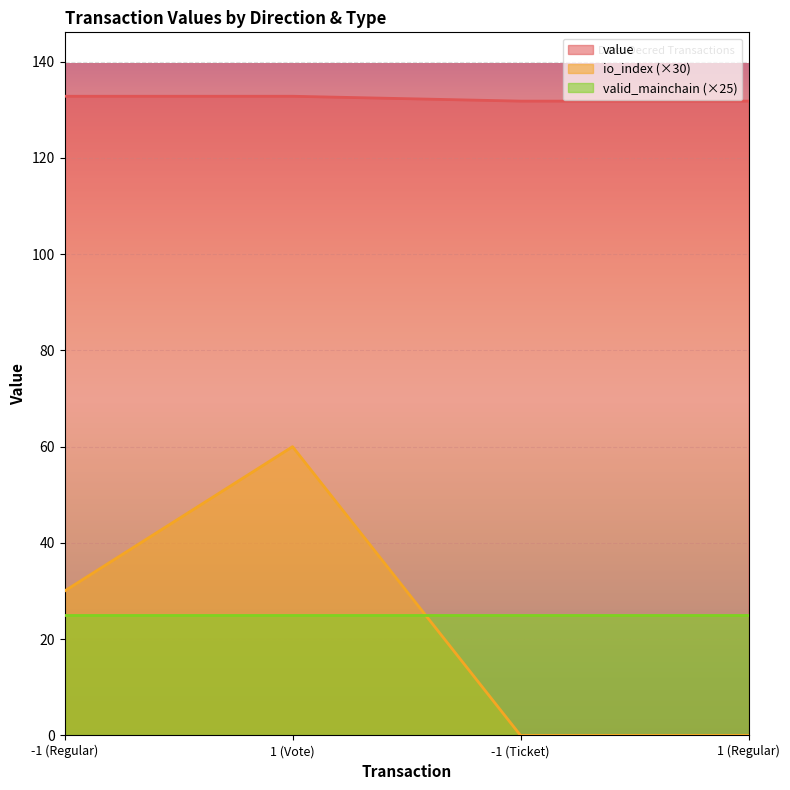

Which series has the widest spread of values?

io_index (×30)